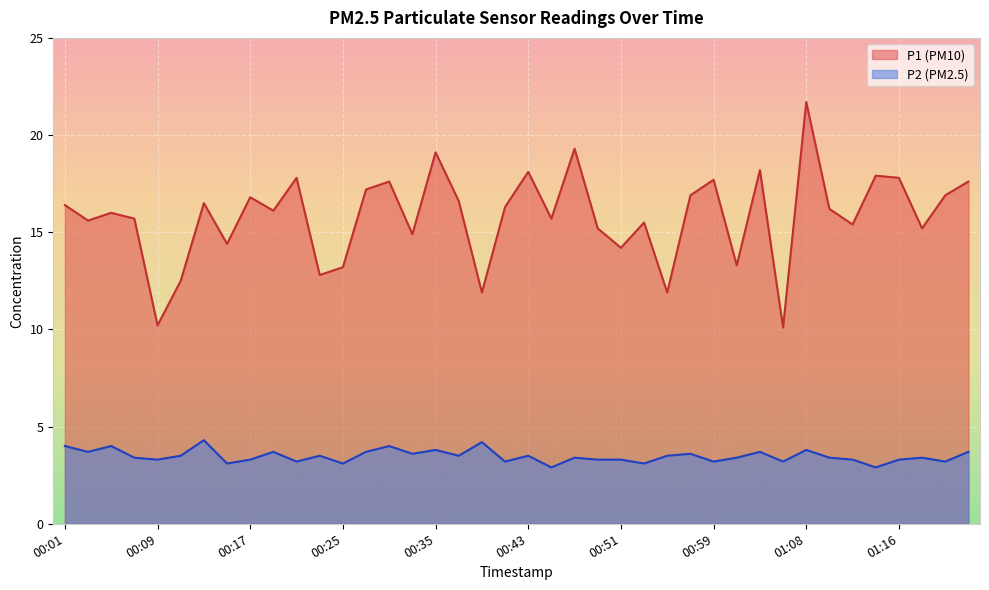

List the series in order of their overall mean, highest first.

P1 (PM10), P2 (PM2.5)